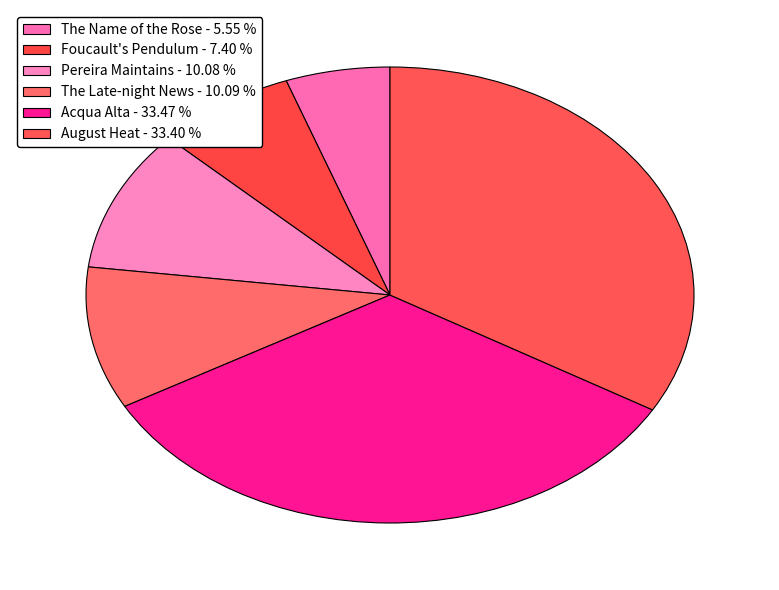

Is it true that Pereira Maintains is 10% of the pie?

True